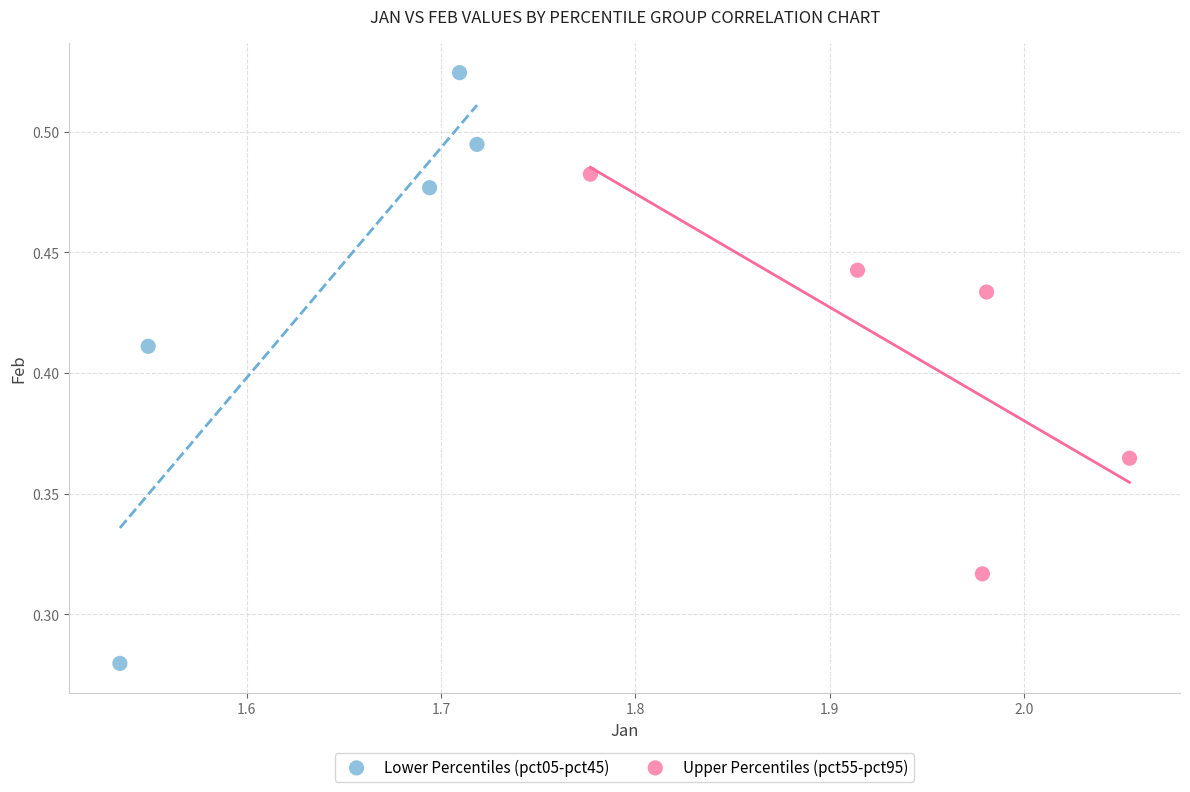

What are all the series names shown in the legend?

Lower Percentiles (pct05-pct45), Upper Percentiles (pct55-pct95)